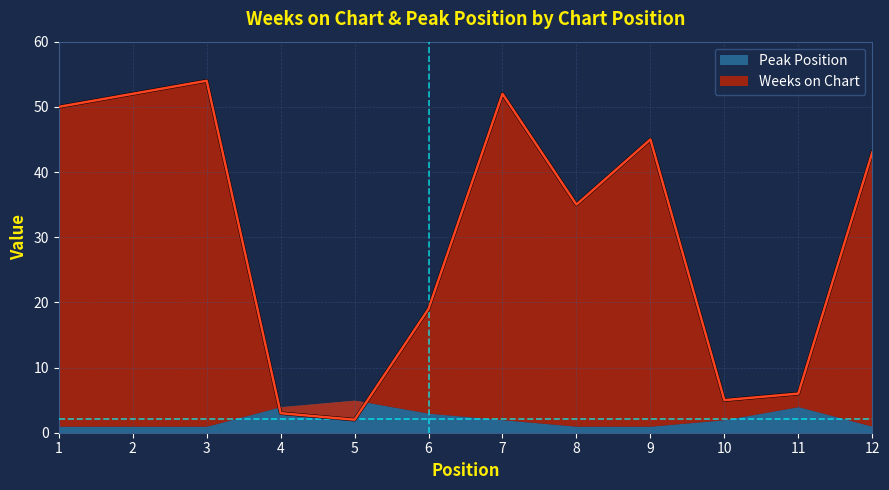

Rank the categories by value from highest to lowest.

3, 2, 7, 1, 9, 12, 8, 6, 11, 10, 4, 5